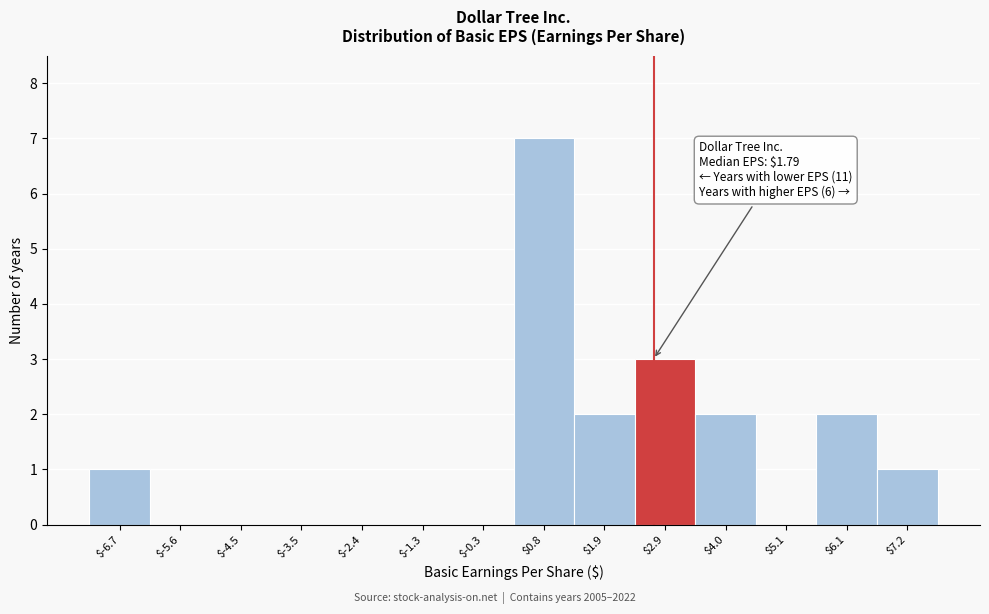

Which range on the x-axis has the tallest bar?

0.2 to 1.4